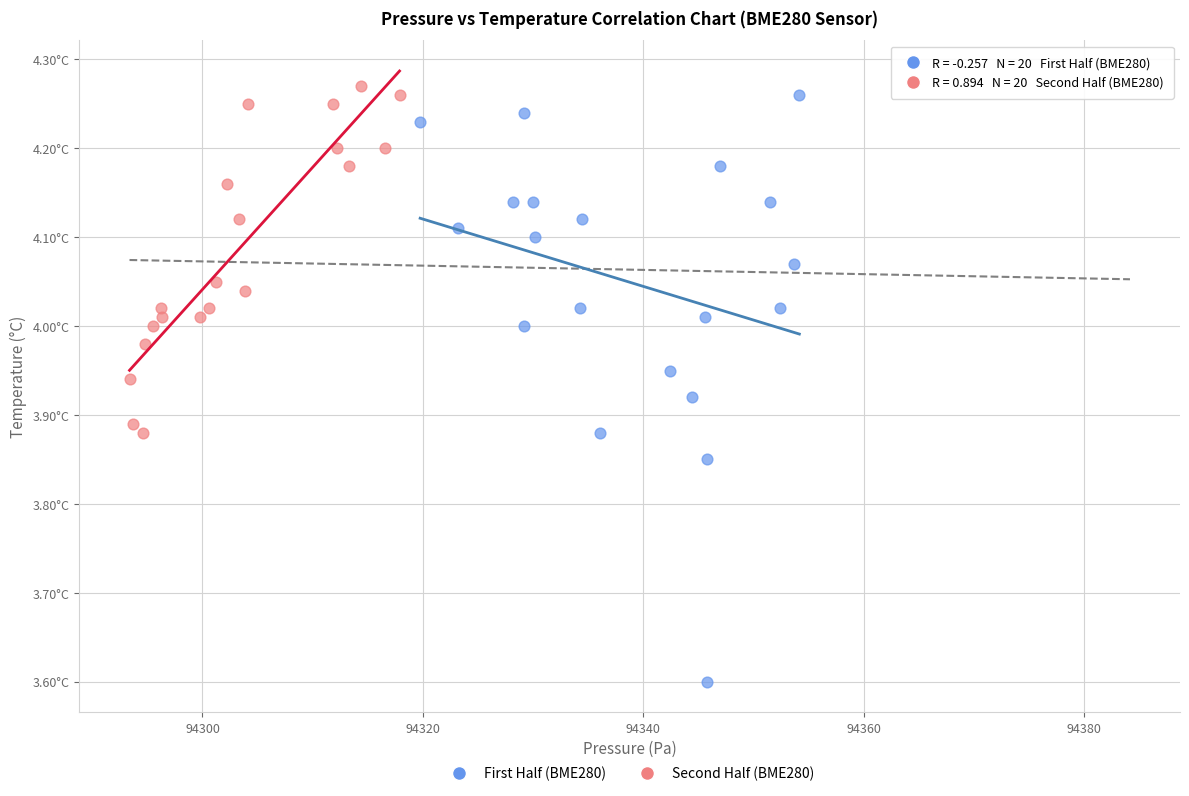

Which series contains the highest Y value?

Second Half (BME280)